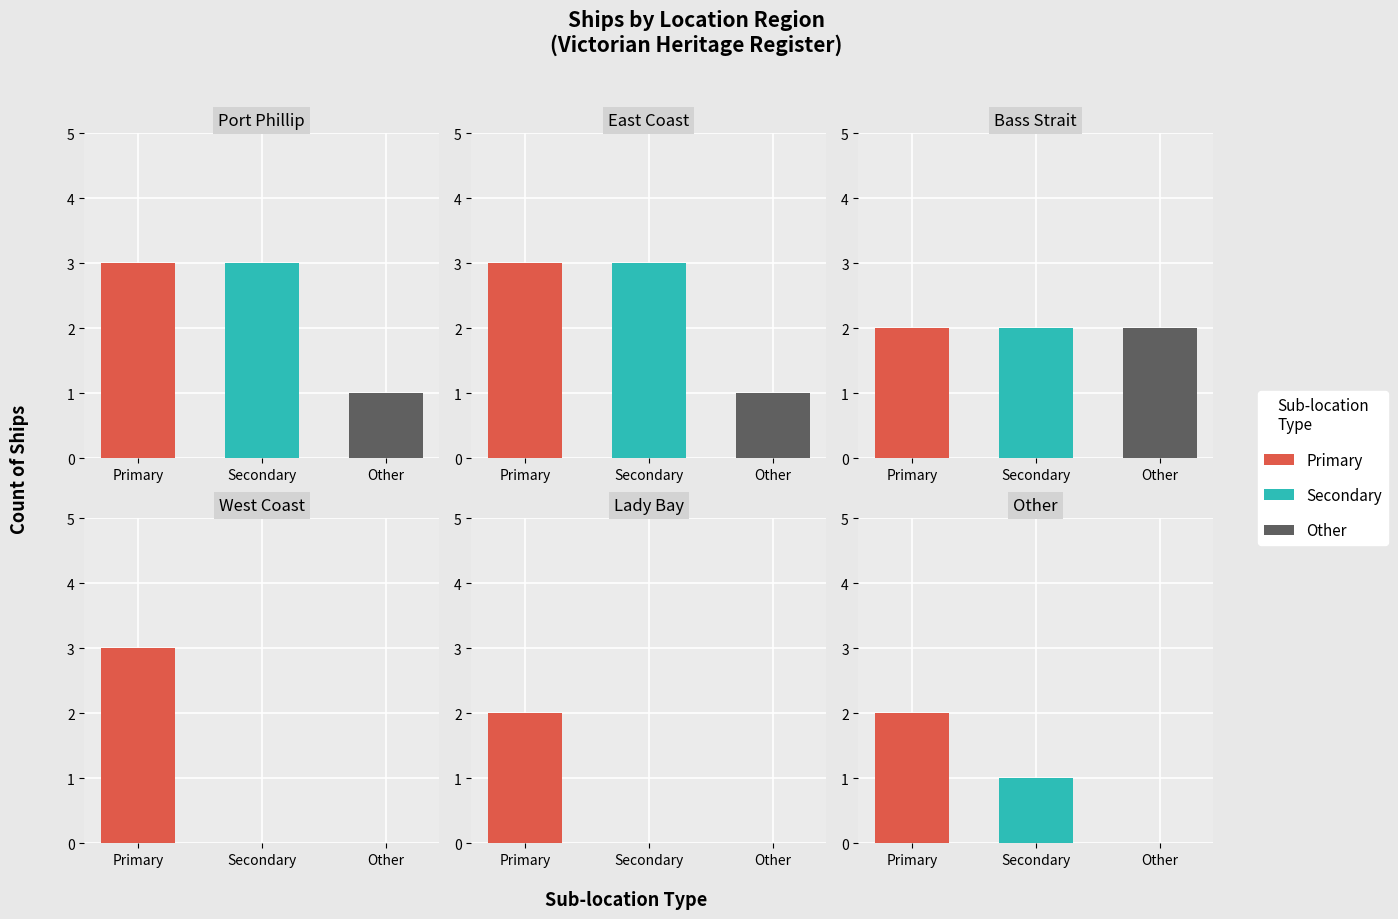

What is the ratio of the value at 0 to the value at 1?

1.0